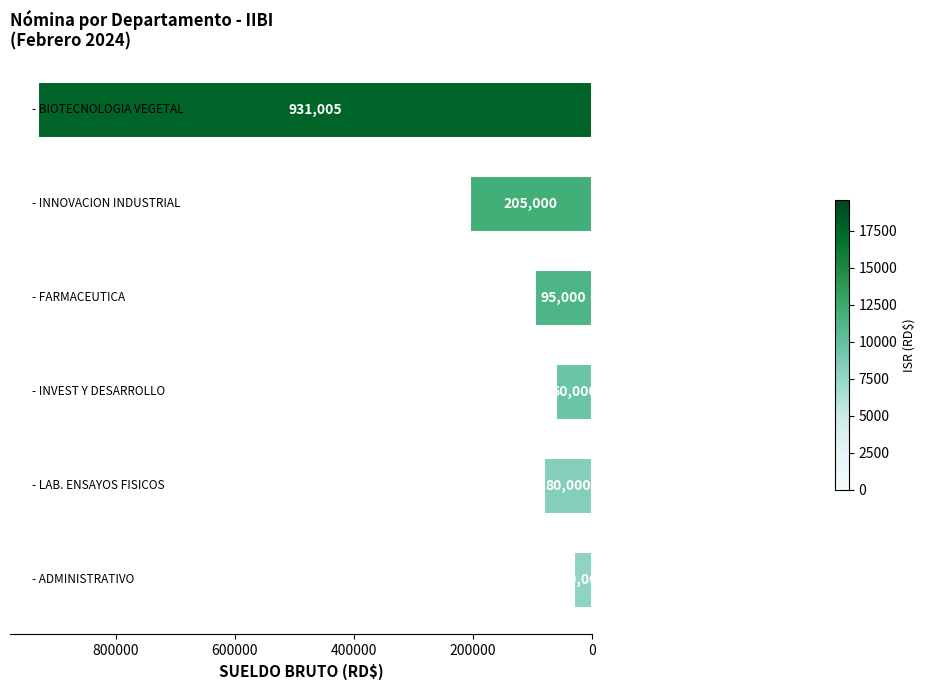

How many data points are less than 95000?

3